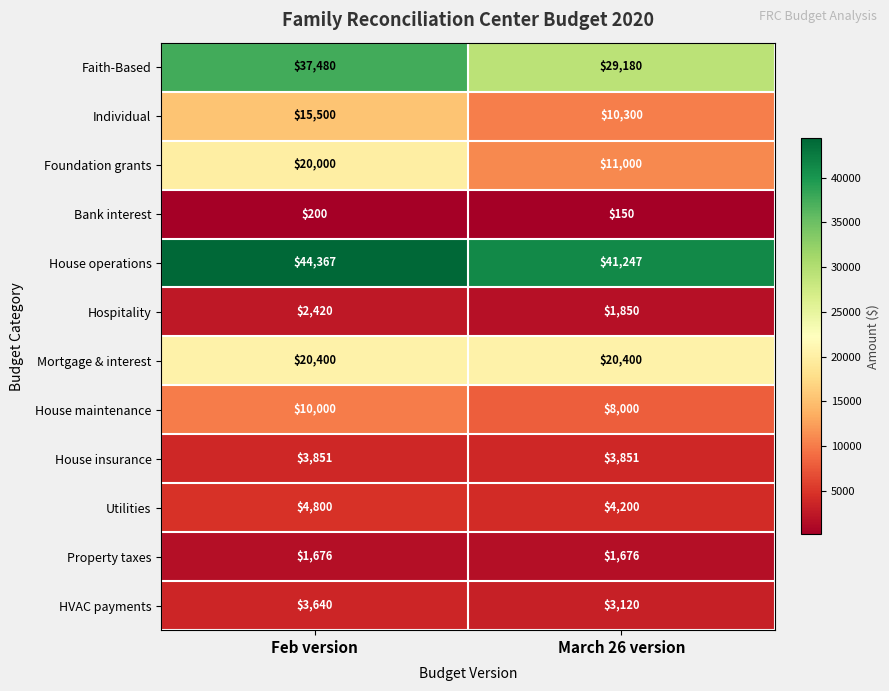

Which series has the widest spread of values?

Foundation grants